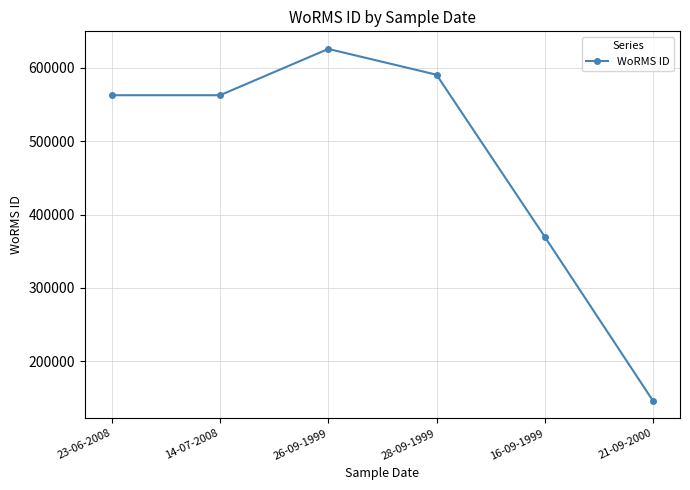

Is it true that the value at 21-09-2000 is 57179?

False